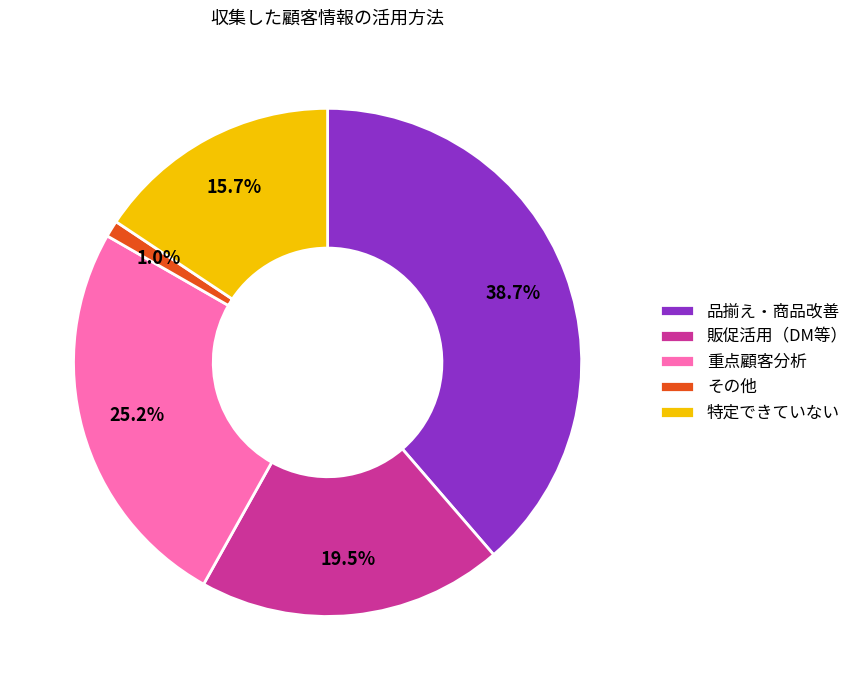

Is there a majority slice in this chart?

No